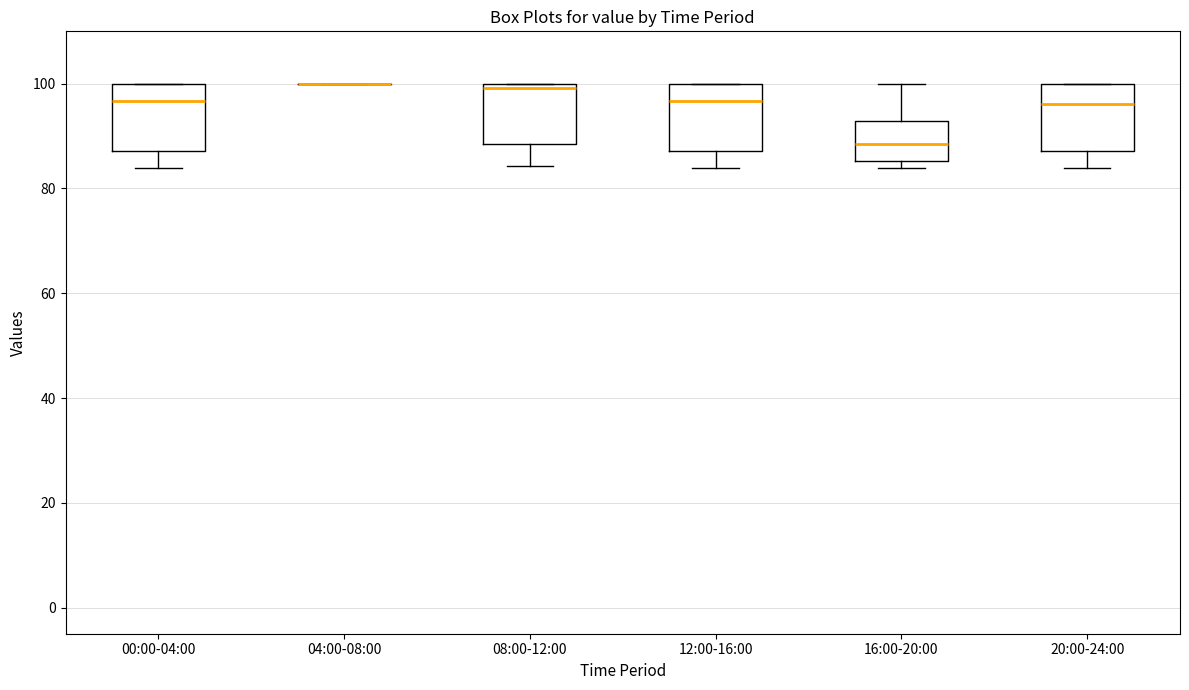

Reading left to right, read every box against the y-axis: the position of its median line, the range the box covers, and the ends of its whiskers. The values are not printed on the chart, so give them approximately, as read against the axis.

00:00-04:00: median 96, box 88 to 100, whiskers 84 to 100
04:00-08:00: box collapsed to a line at 100, whiskers 100 to 100
08:00-12:00: median 100 (just below the box's upper edge), box 88 to 100, whiskers 84 to 100
12:00-16:00: median 96, box 88 to 100, whiskers 84 to 100
16:00-20:00: median 88, box 86 to 92, whiskers 84 to 100
20:00-24:00: median 96, box 88 to 100, whiskers 84 to 100